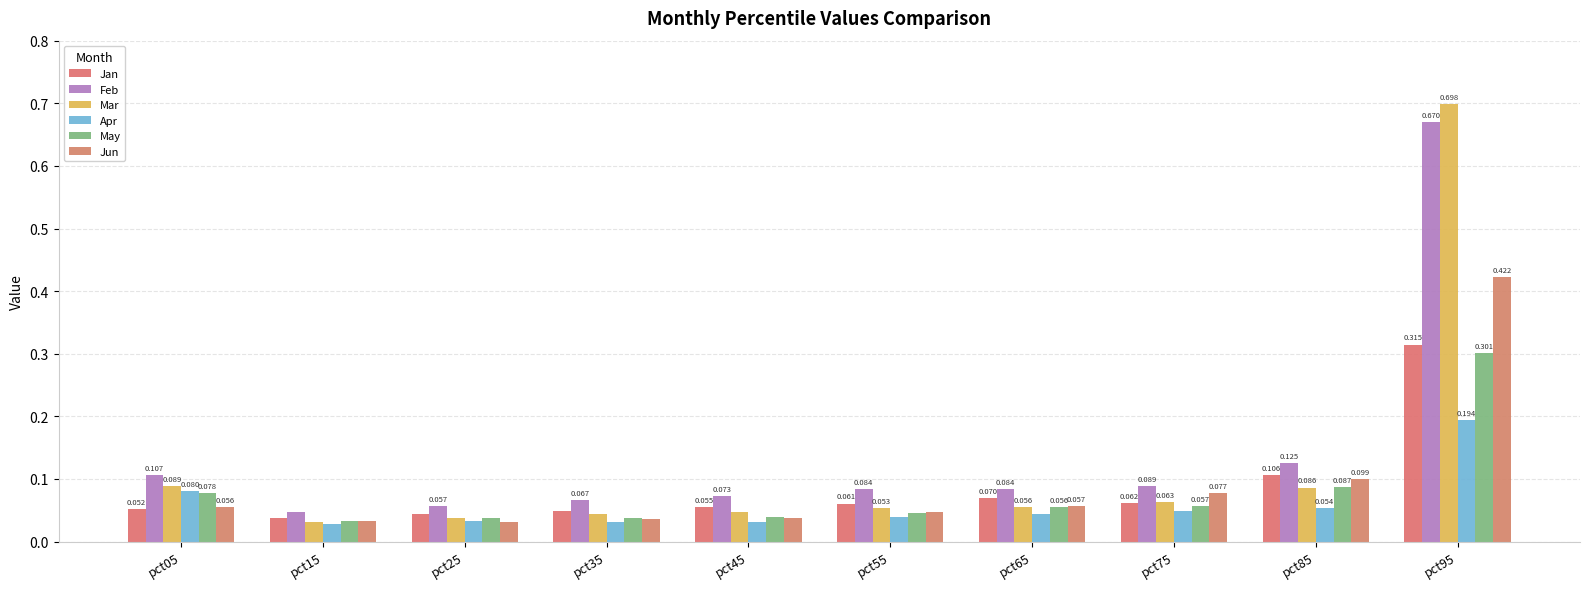

At which category is the sum across all series the highest?

pct95